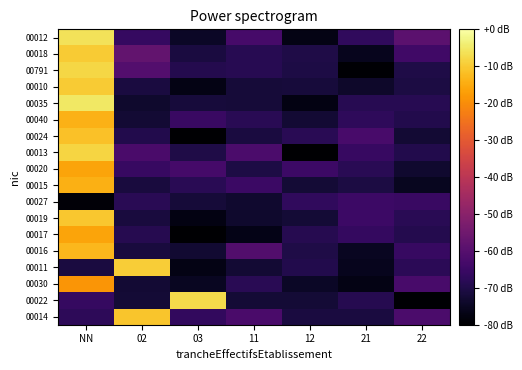

Reading right to left, extract all data points from this chart.

00014: 22=-62.1	21=-71.2	12=-71.2	11=-62.4	03=-66.8	02=-10.7	NN=-67.5
00022: 22=-79.6	21=-68.8	12=-72.3	11=-72.3	03=-7.3	02=-72.3	NN=-66.2
00030: 22=-62.7	21=-77.1	12=-74.5	11=-68.4	03=-75.1	02=-72.8	NN=-18.6
00011: 22=-68.1	21=-75.8	12=-69.4	11=-72.7	03=-77.1	02=-9.7	NN=-71.1
00016: 22=-65.9	21=-75.3	12=-70.1	11=-60.7	03=-73.0	02=-71.5	NN=-13.0
00017: 22=-69.1	21=-66.3	12=-69.0	11=-76.6	03=-79.8	02=-69.0	NN=-16.1
00019: 22=-68.3	21=-64.7	12=-72.3	11=-73.6	03=-77.4	02=-71.5	NN=-10.6
00027: 22=-65.3	21=-64.8	12=-66.9	11=-73.4	03=-71.9	02=-68.4	NN=-78.8
00015: 22=-75.5	21=-70.9	12=-72.4	11=-65.1	03=-68.3	02=-71.5	NN=-14.2
00020: 22=-73.2	21=-68.2	12=-65.0	11=-70.4	03=-63.2	02=-65.9	NN=-16.0
00013: 22=-69.6	21=-65.9	12=-80.0	11=-62.2	03=-70.2	02=-62.3	NN=-8.2
00024: 22=-72.6	21=-62.6	12=-68.2	11=-71.1	03=-79.9	02=-69.5	NN=-11.5
00040: 22=-69.5	21=-67.4	12=-72.6	11=-68.4	03=-65.4	02=-72.5	NN=-14.0
00035: 22=-68.7	21=-68.5	12=-77.3	11=-72.0	03=-71.6	02=-73.5	NN=-5.2
00010: 22=-70.8	21=-74.0	12=-71.7	11=-72.1	03=-77.1	02=-71.2	NN=-10.0
00791: 22=-70.1	21=-79.6	12=-70.4	11=-68.7	03=-69.1	02=-60.6	NN=-8.0
00018: 22=-64.3	21=-75.8	12=-70.2	11=-68.5	03=-71.0	02=-57.7	NN=-9.7
00012: 22=-59.0	21=-67.1	12=-77.0	11=-63.0	03=-74.5	02=-66.0	NN=-6.2